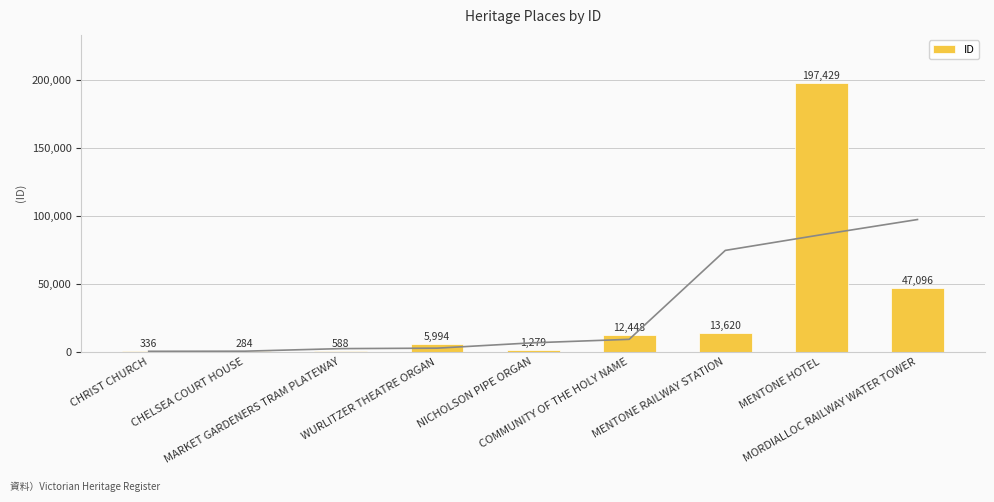

Count the number of categories in the chart.

9